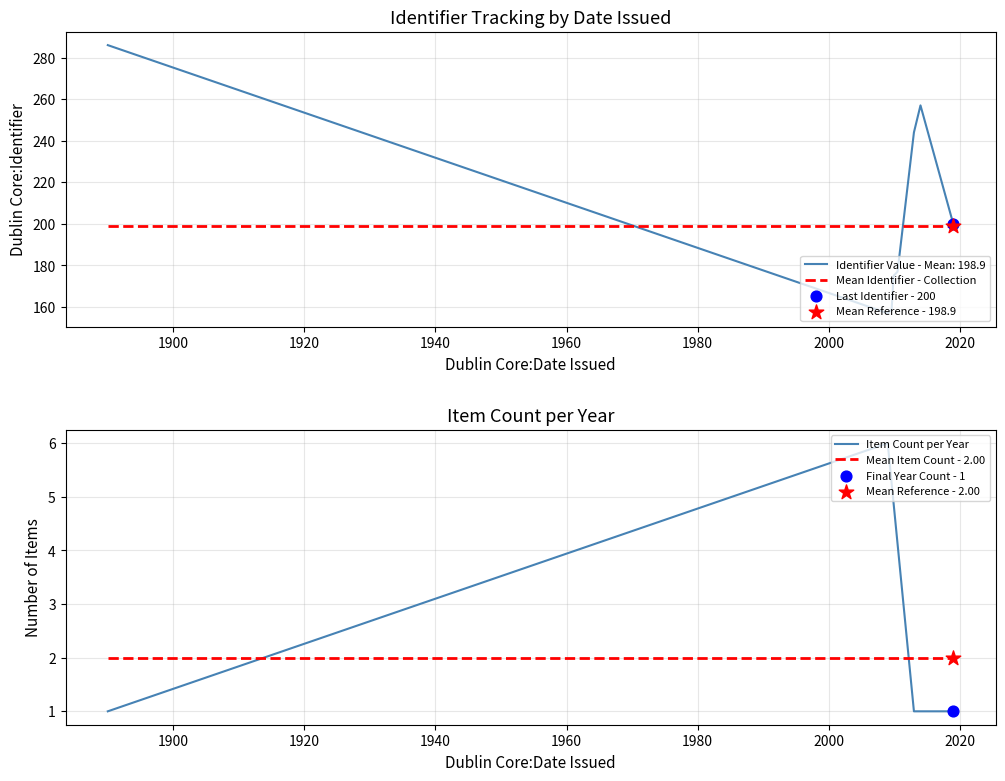

What is the change in value from 2009 to 2019?

+42